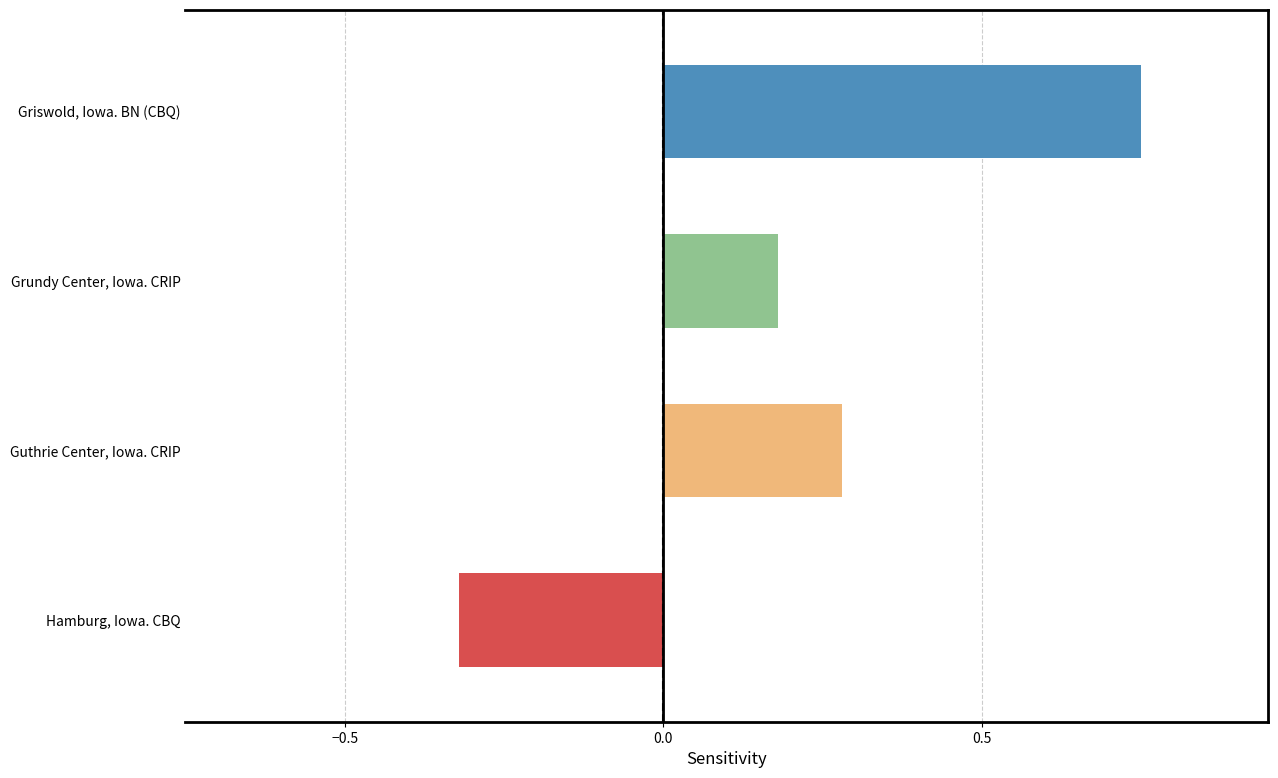

Count the Editorial Cartoons values in the range 0 to 1.

3